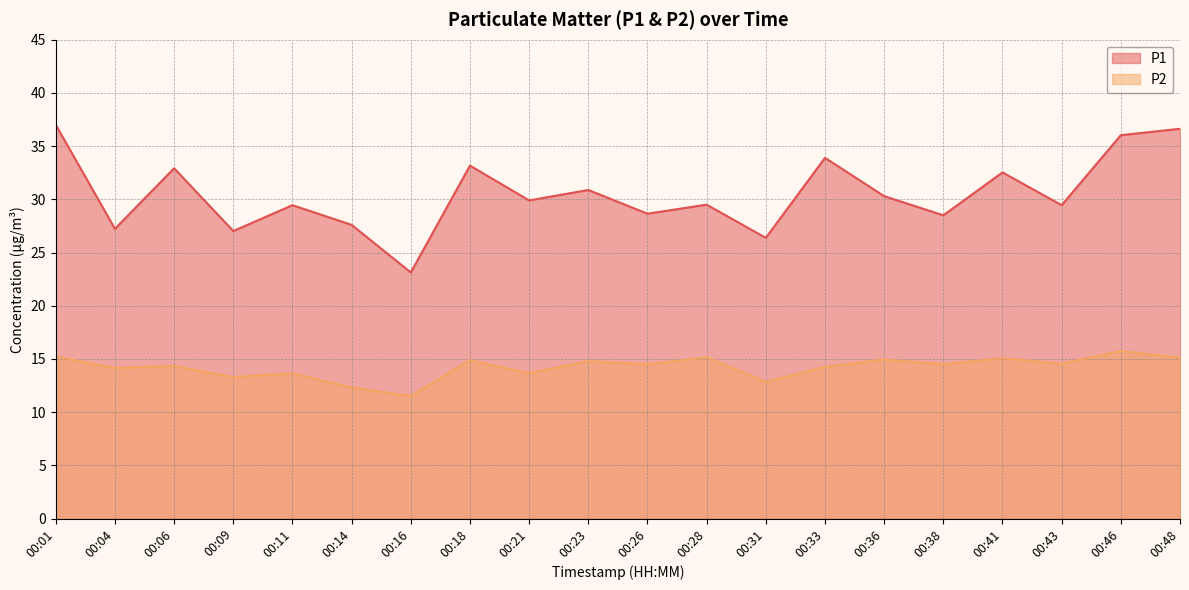

What is the value of the P2 point at the 16th from the left?

14.5